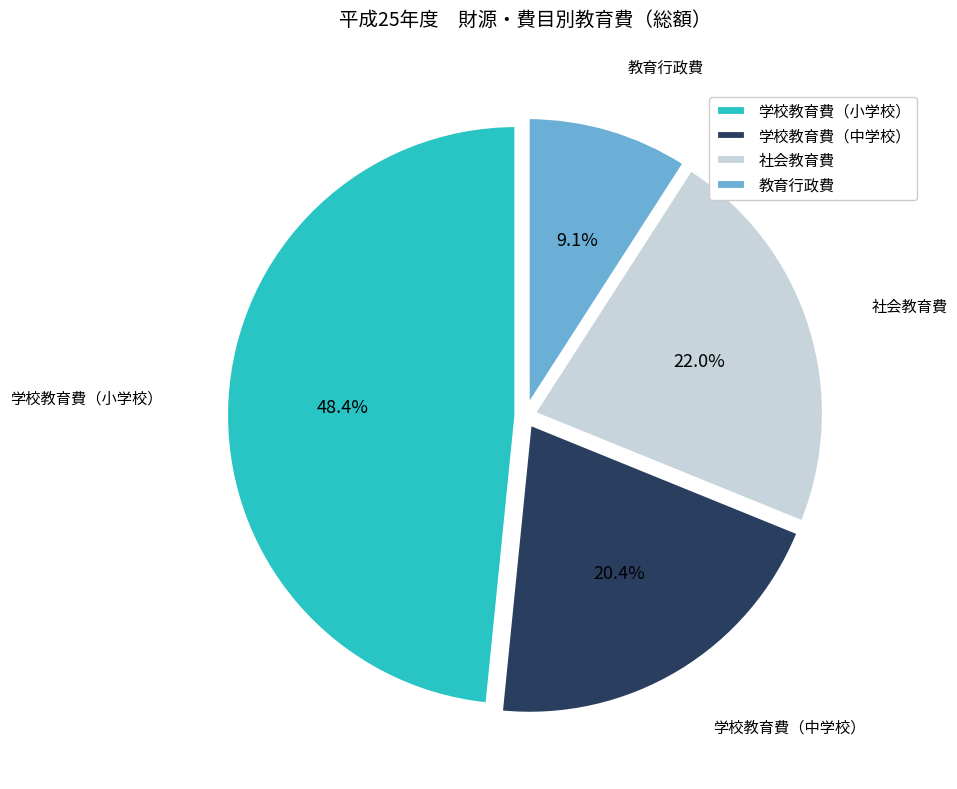

To the nearest percent, what is the difference between the 教育行政費 and 学校教育費（中学校） slice percentages?

11%